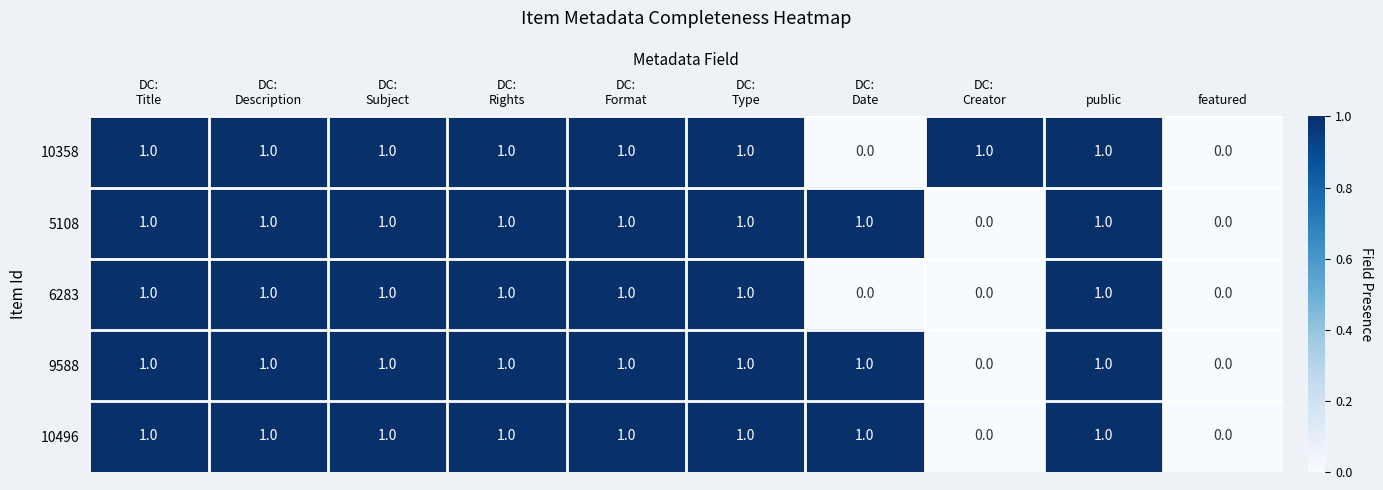

What is the total value across all series at DC:
Rights?

5